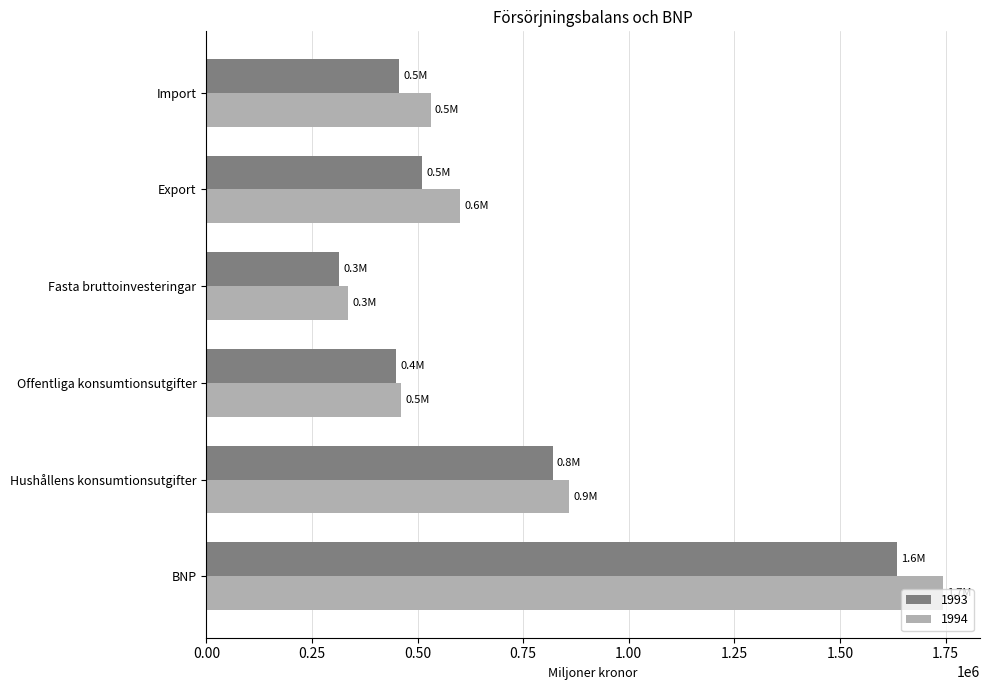

Which series has the largest range (max minus min)?

1994